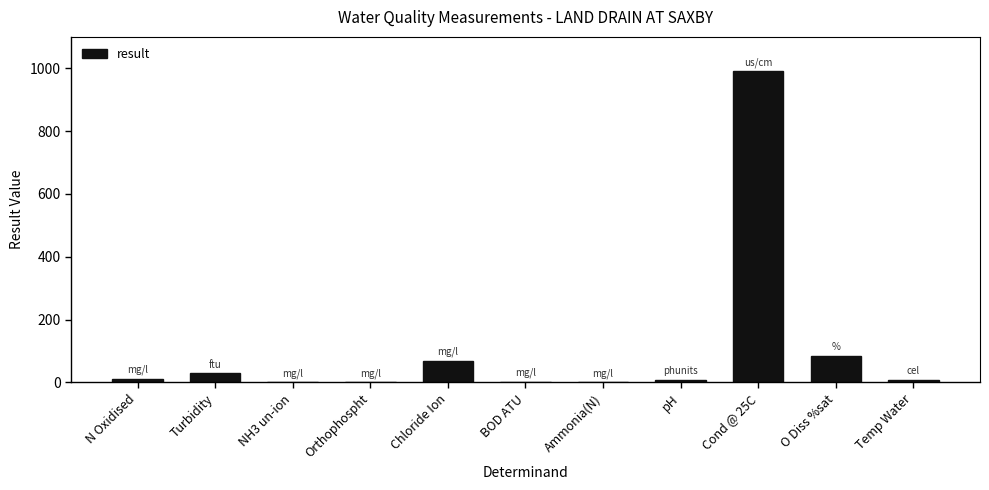

Count the number of data series in this chart.

1